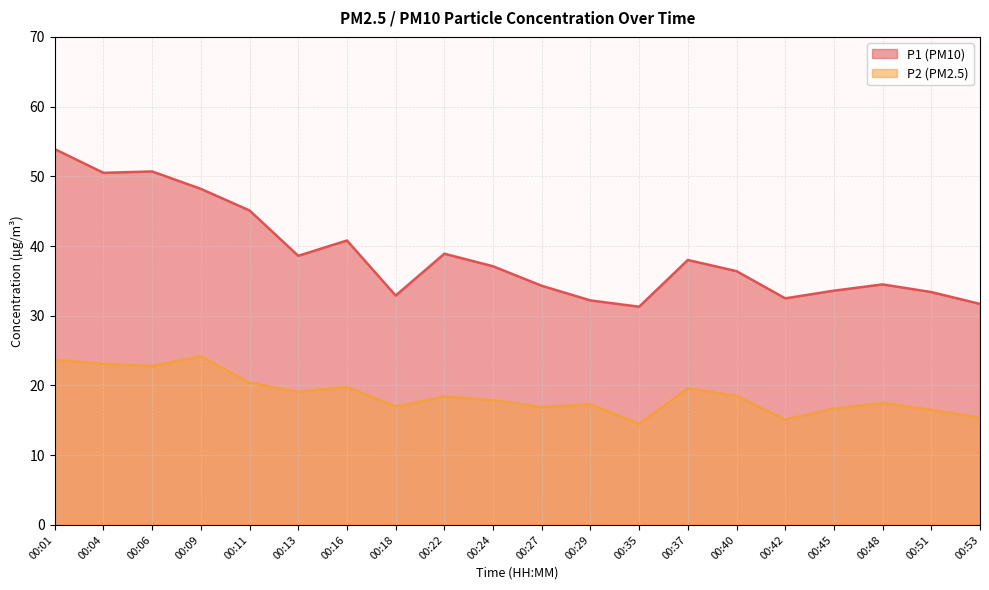

Which series changed the most between 00:35 and 00:37?

P1 (PM10)